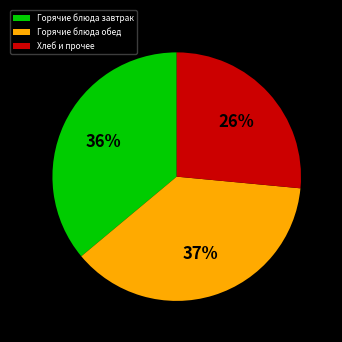

To the nearest percent, what portion does Горячие блюда завтрак represent?

36%